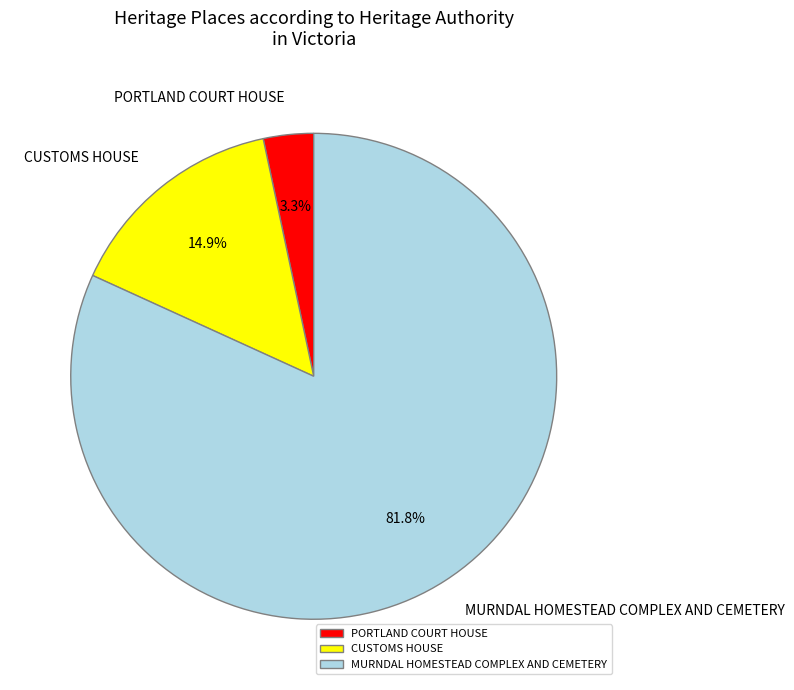

Do PORTLAND COURT HOUSE and CUSTOMS HOUSE together represent more than half of the pie?

No